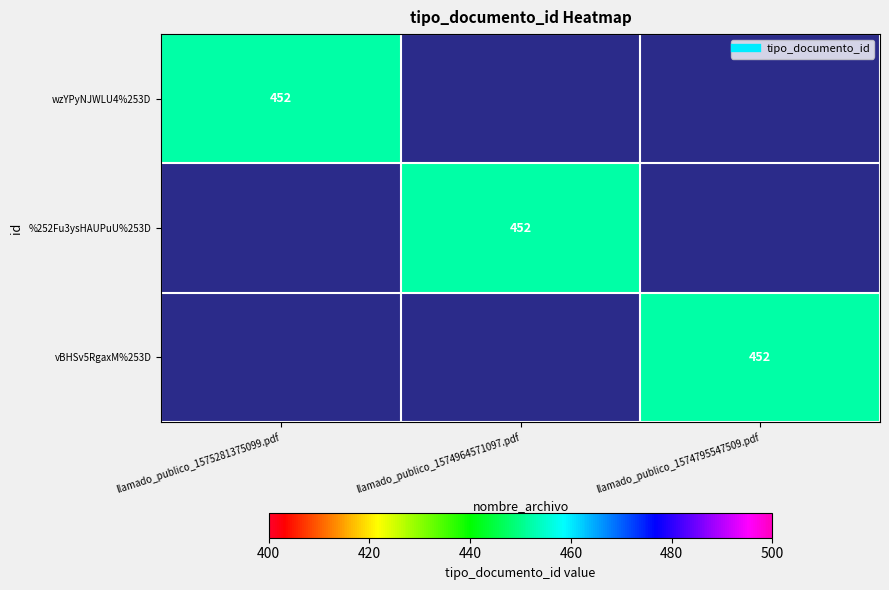

The wzYPyNJWLU4%253D series shows 163 at llamado_publico_1574795547509.pdf. True or false?

False